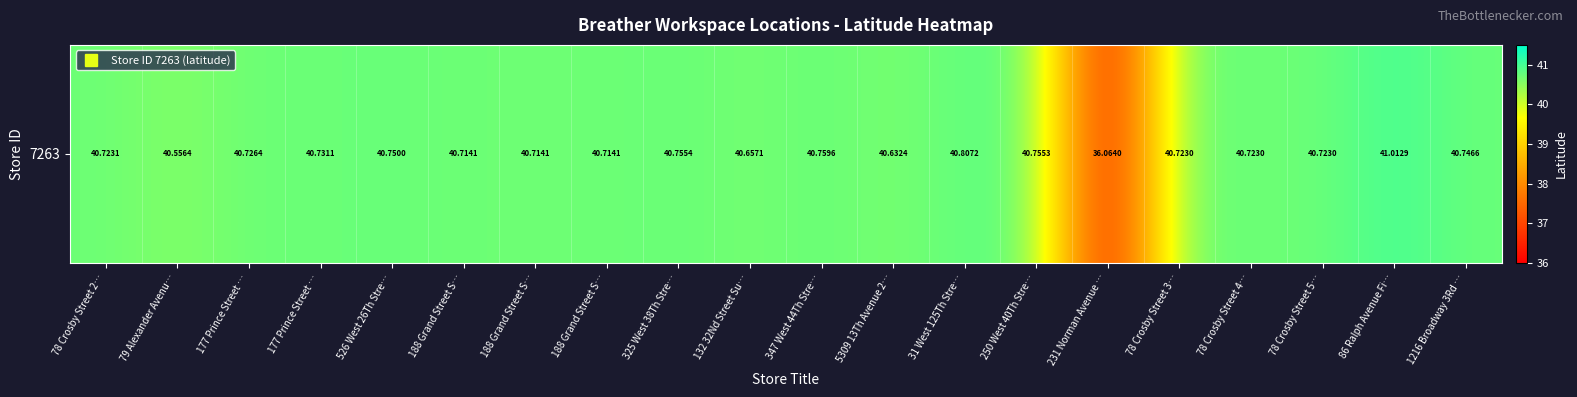

Is it true that the value at 78 Crosby Street 2… is 40.7?

True